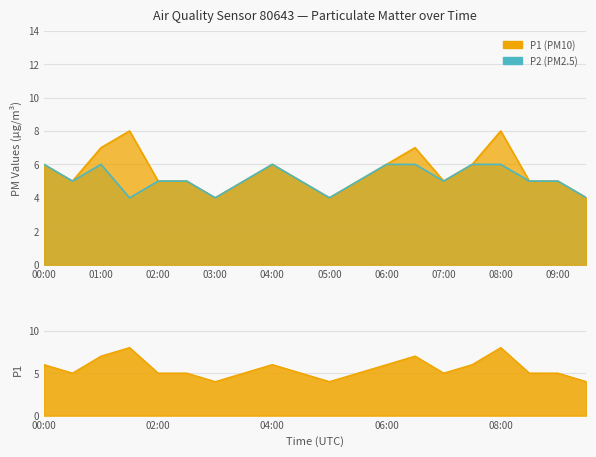

True or false: P2 has more than 1 interior local peaks.

True